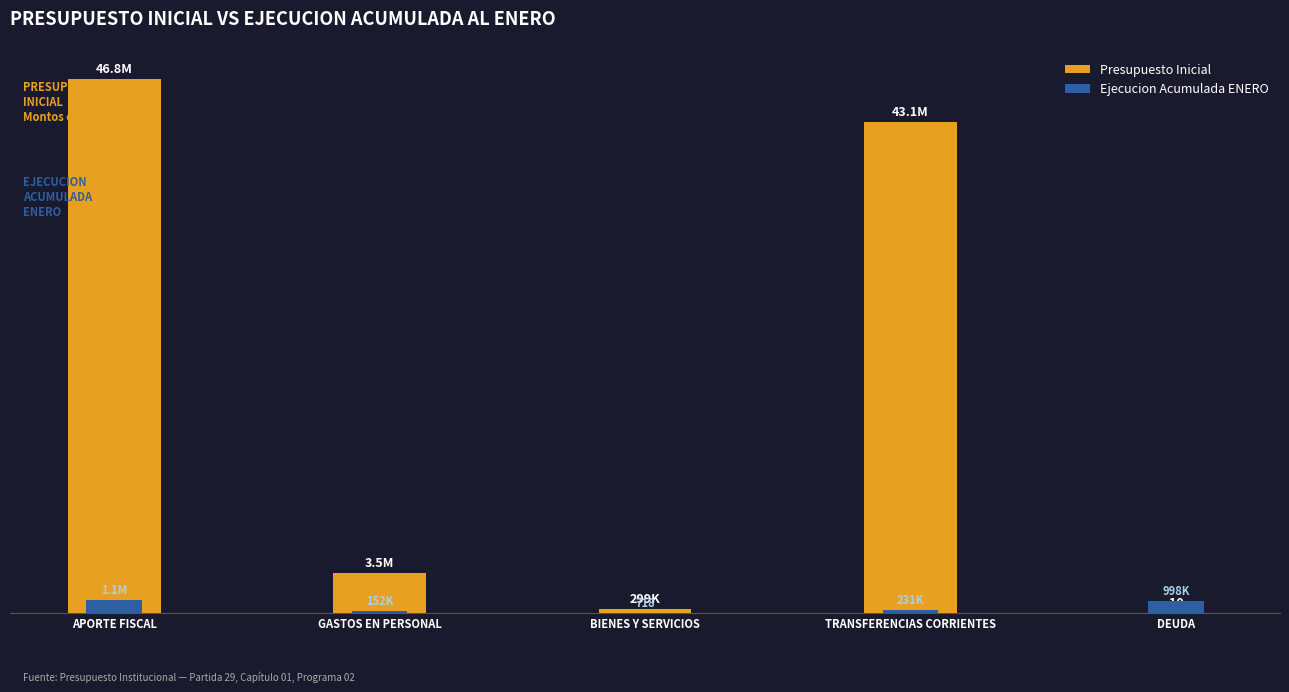

Rank the categories by Presupuesto Inicial value from highest to lowest.

APORTE FISCAL, TRANSFERENCIAS CORRIENTES, GASTOS EN PERSONAL, BIENES Y SERVICIOS, DEUDA